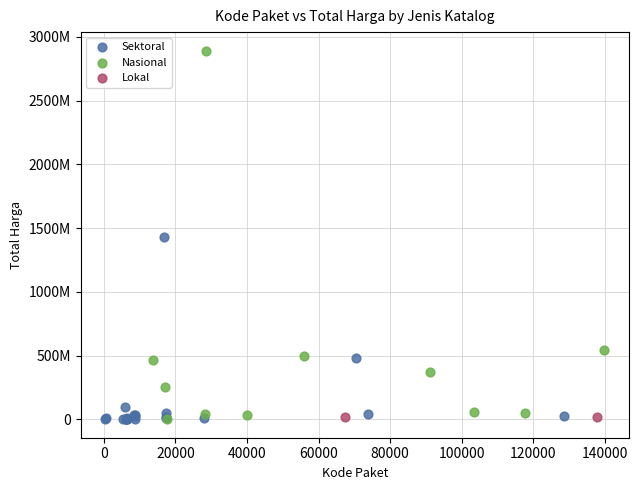

What are all the series names shown in the legend?

Sektoral, Nasional, Lokal